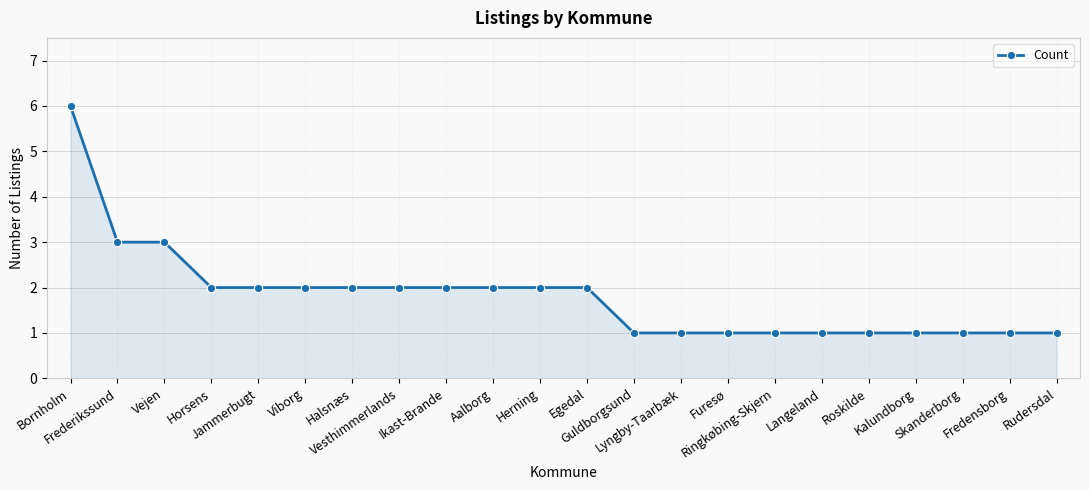

What is the difference between the maximum and second lowest values?

5